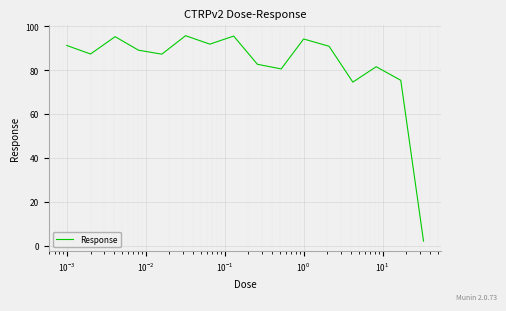

What is the maximum value shown in the chart?

95.7